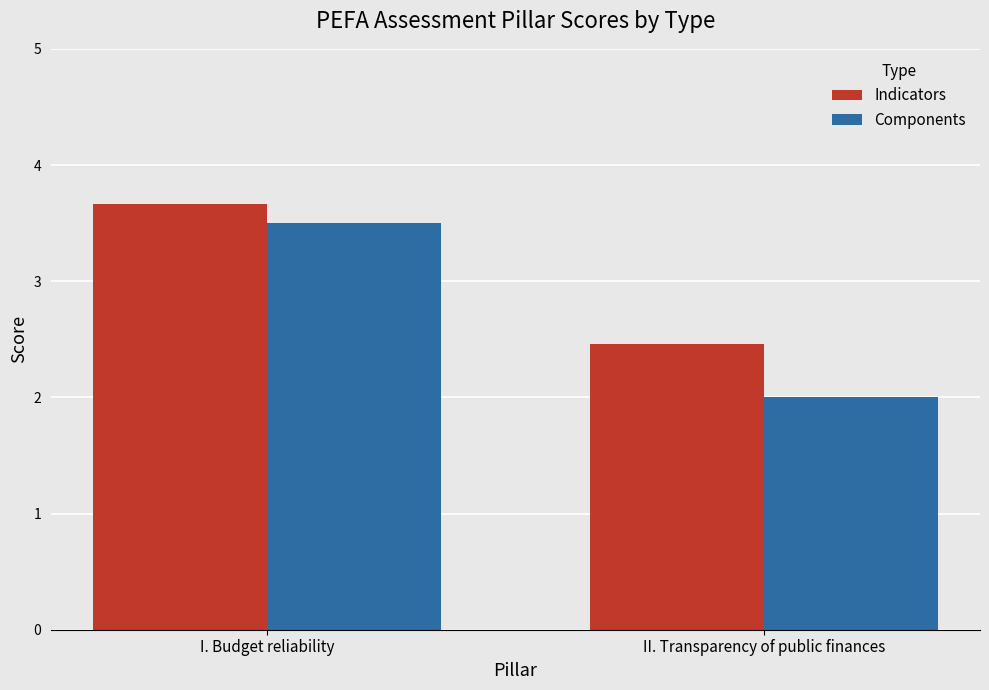

Which series has the largest range (max minus min)?

Components